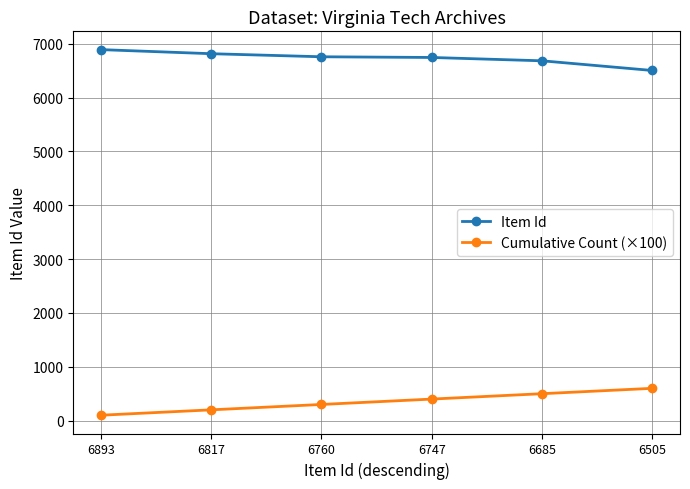

True or false: Item Id and Cumulative Count (×100) cross at least once.

False